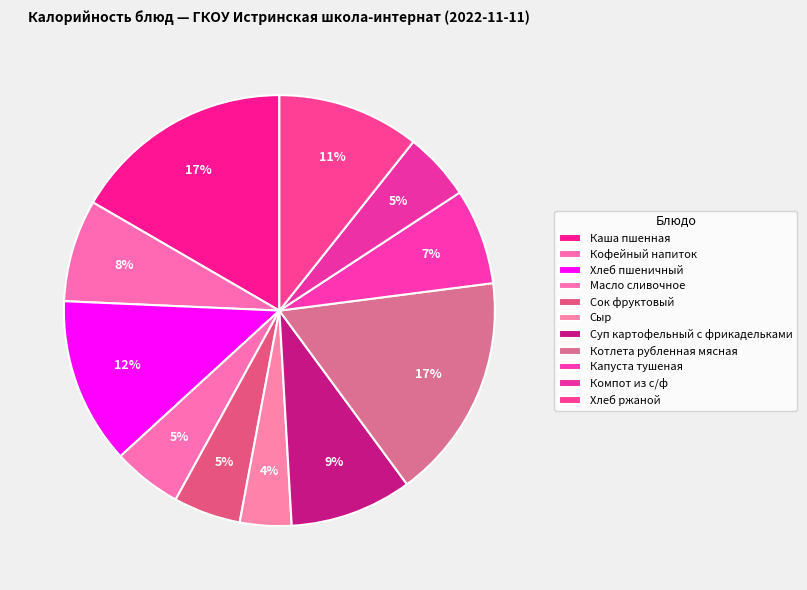

What percentage is the Масло сливочное slice, to the nearest percent?

5%